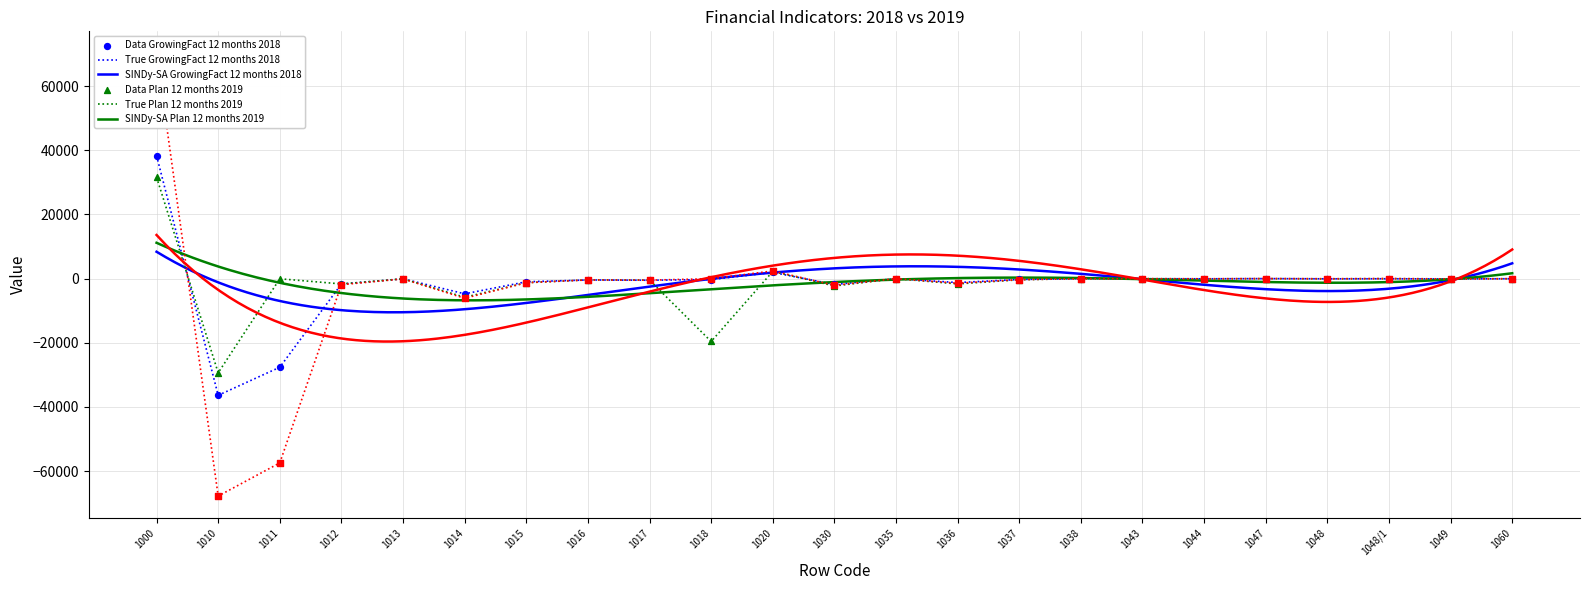

What is the minimum value for True Plan 12 months 2019?

-29363